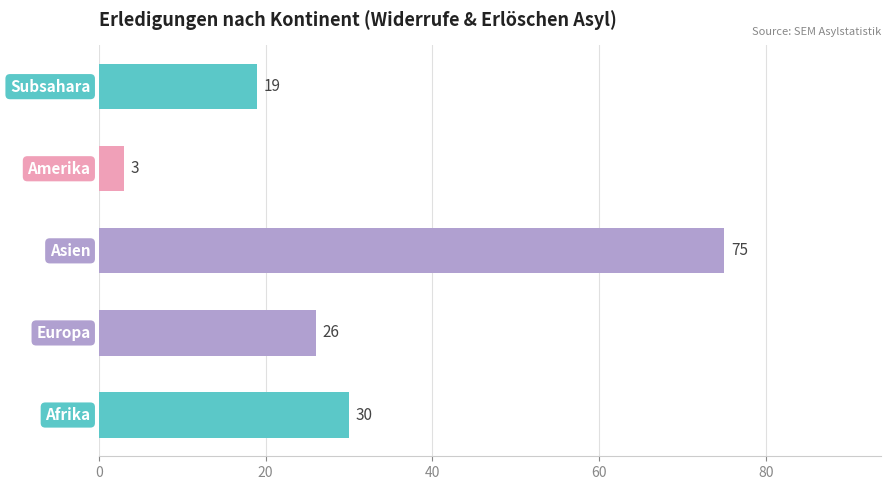

What is the difference between the maximum and second lowest values?

56